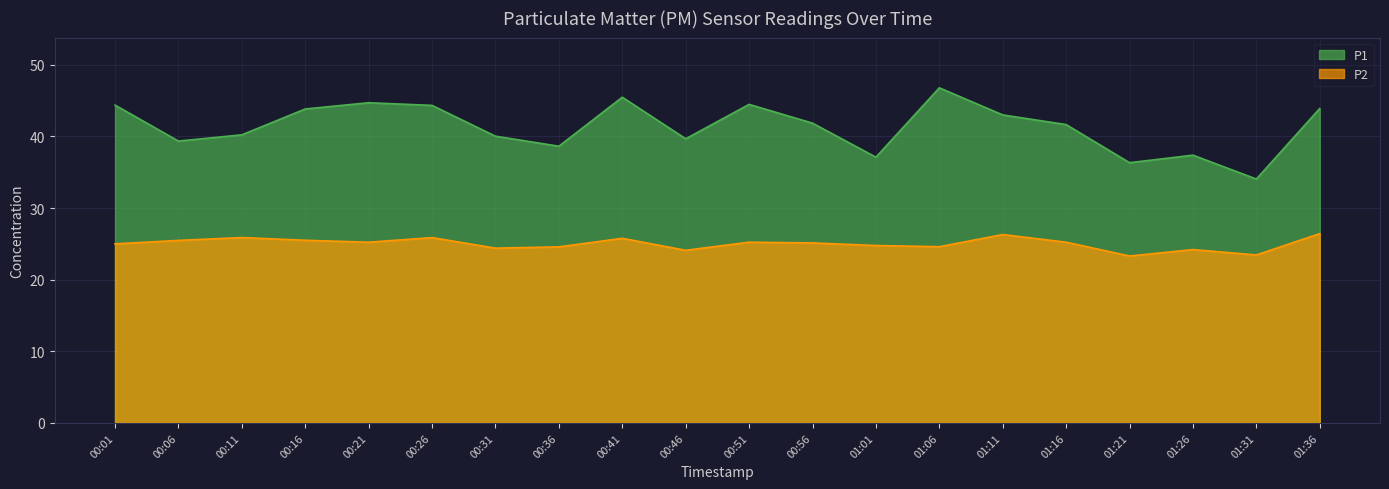

At which label does P1 first exceed 41?

00:01